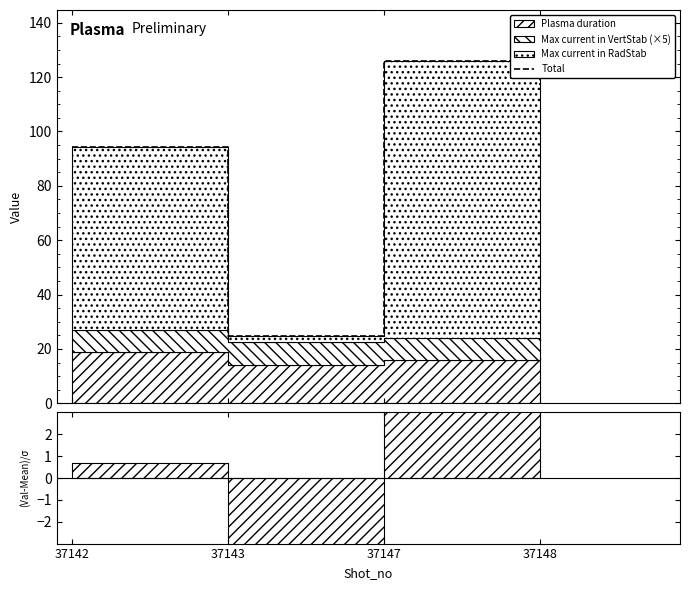

List the labels in order of value, smallest first.

37143, 37142, 37148, 37147